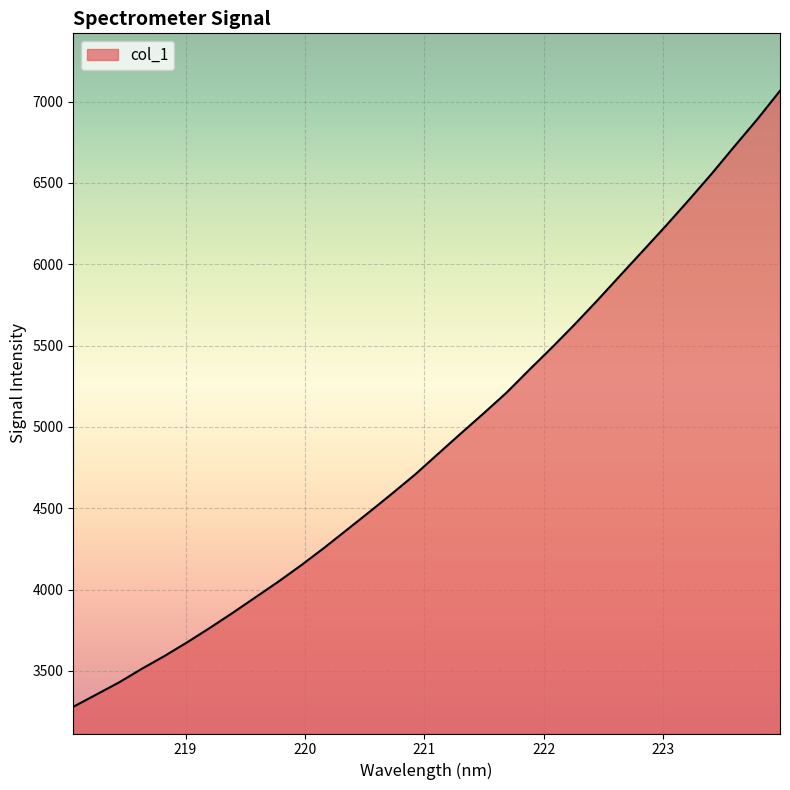

What is the greatest value displayed?

7066.0